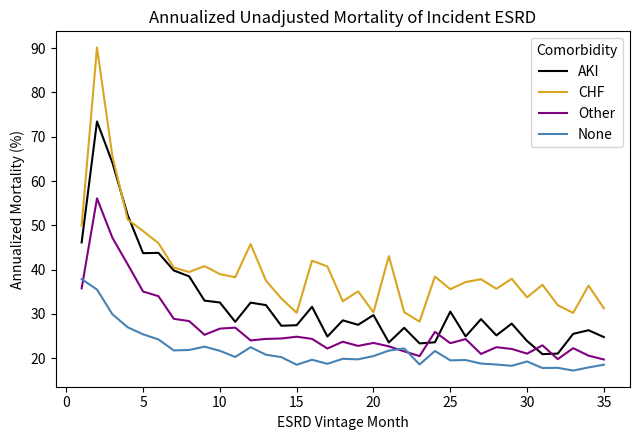

How many distinct data groups are displayed?

4